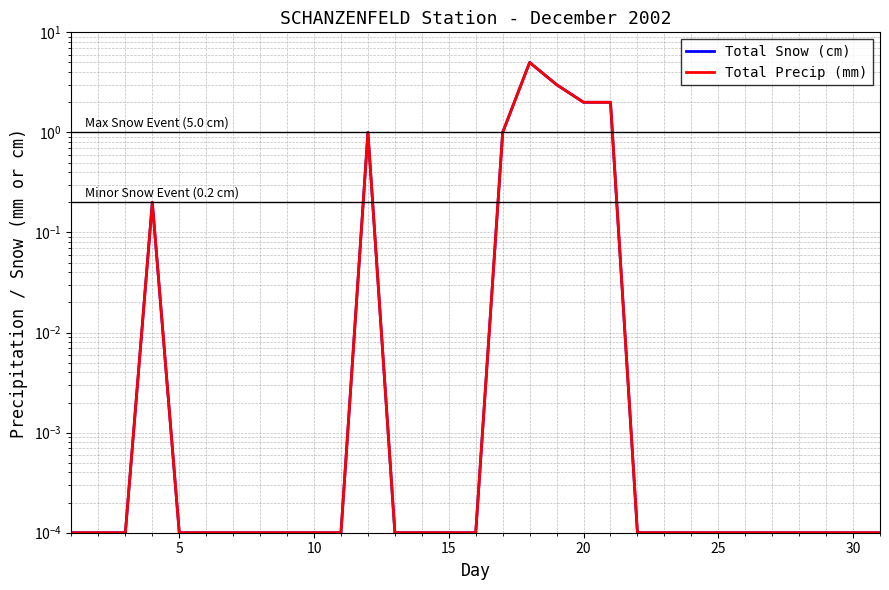

True or false: Total Snow (cm) and Total Precip (mm) intersect in this chart.

False